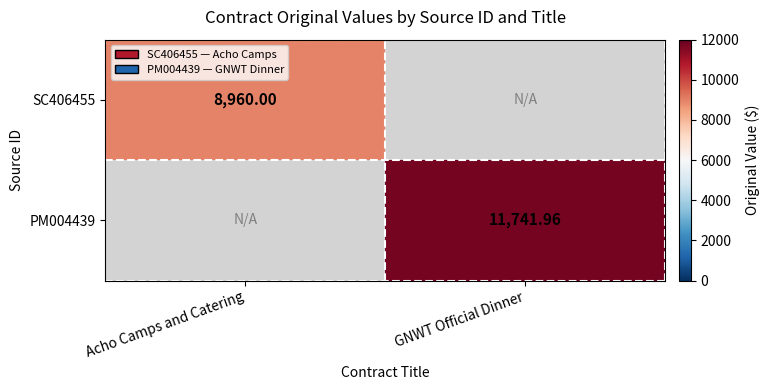

What is the sum of the PM004439 values at Acho Camps and Catering and GNWT Official Dinner?

11742.0